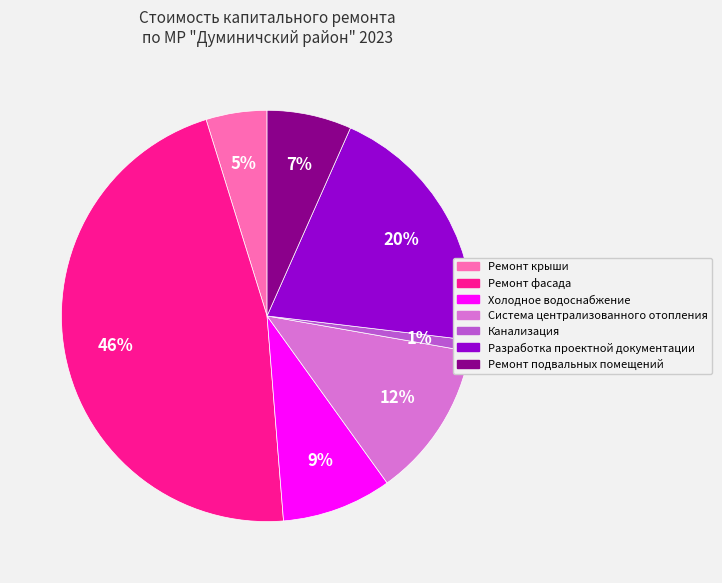

True or false: Холодное водоснабжение accounts for 1% of the total.

False